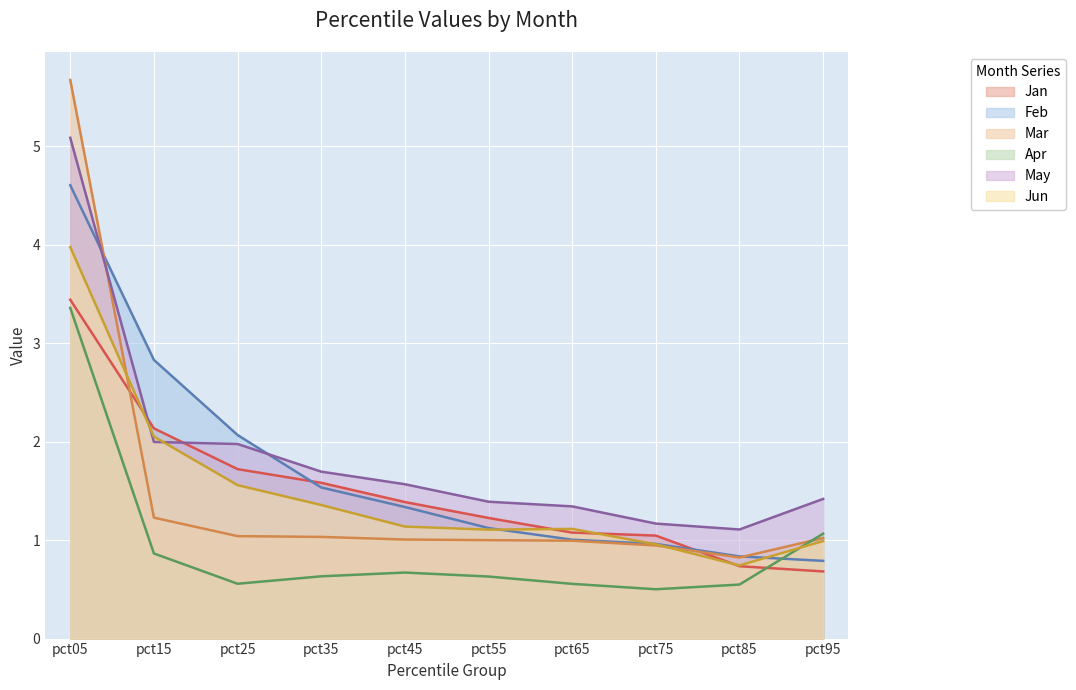

At pct45, list the series in order from smallest to largest.

Apr, Mar, Jun, Feb, Jan, May